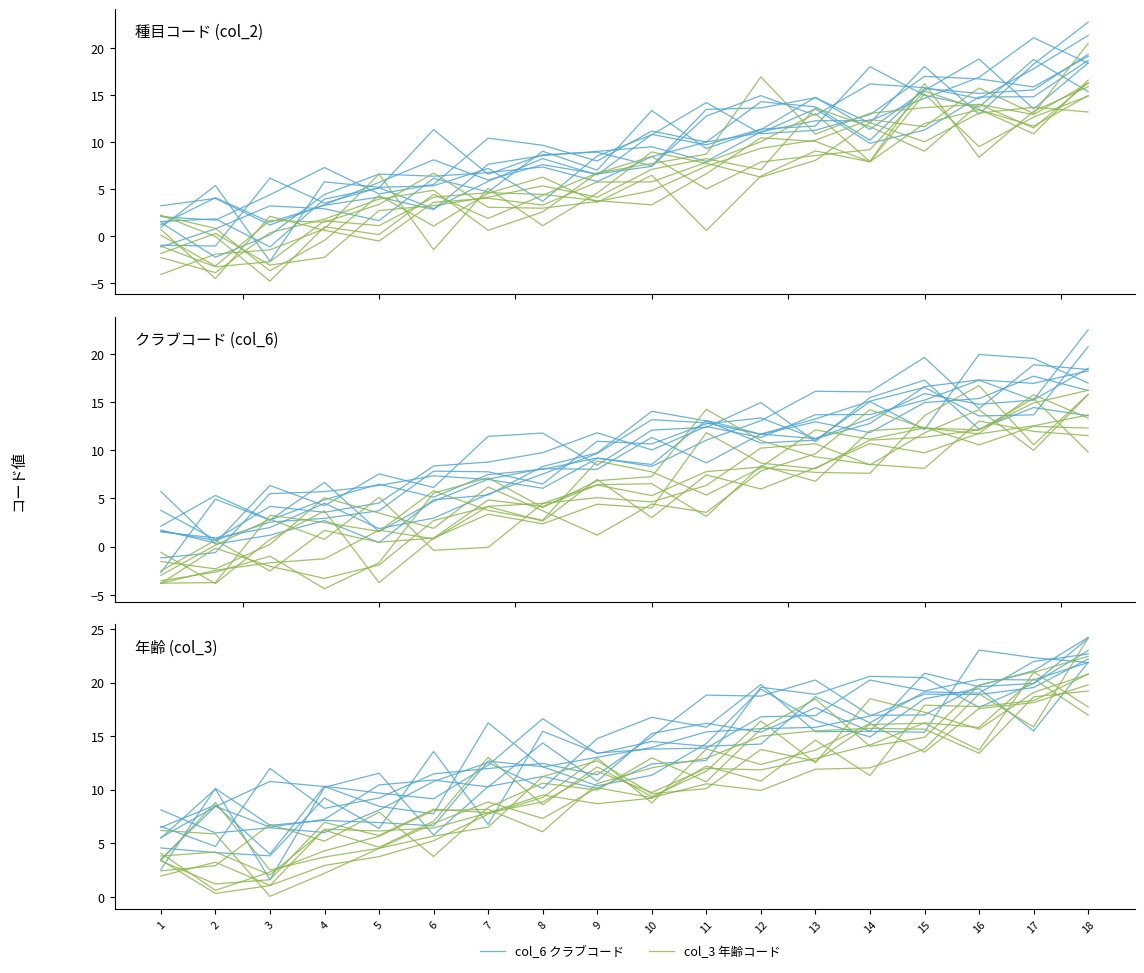

Which series has the widest spread of values?

col_3 年齢コード